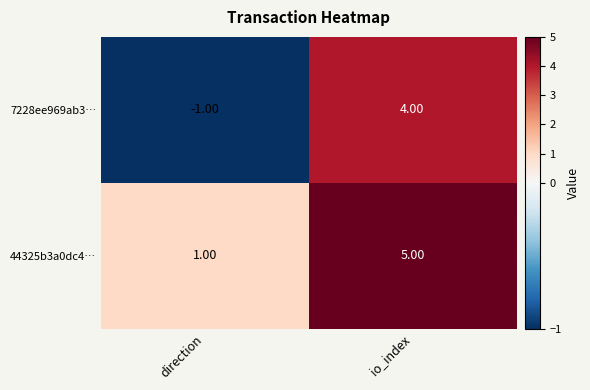

Which series changed the most between direction and io_index?

7228ee969ab3…